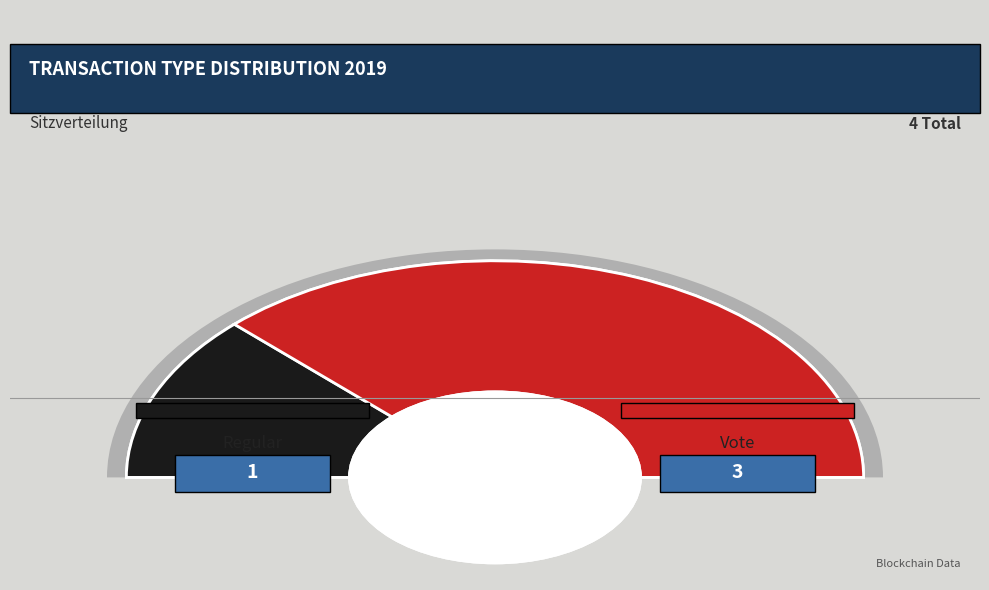

What percentage is NOT represented by Vote?

25.0%